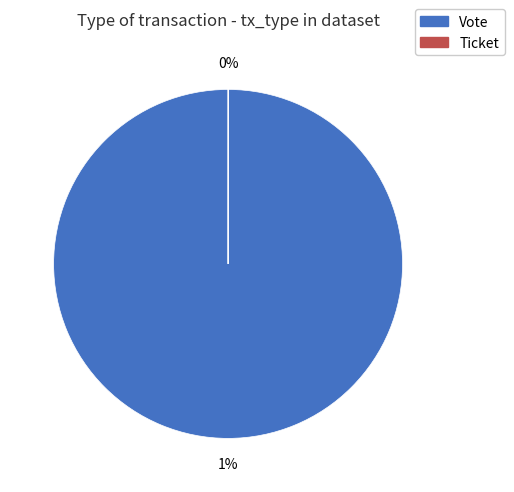

The Vote slice represents 100% of the pie. True or false?

True